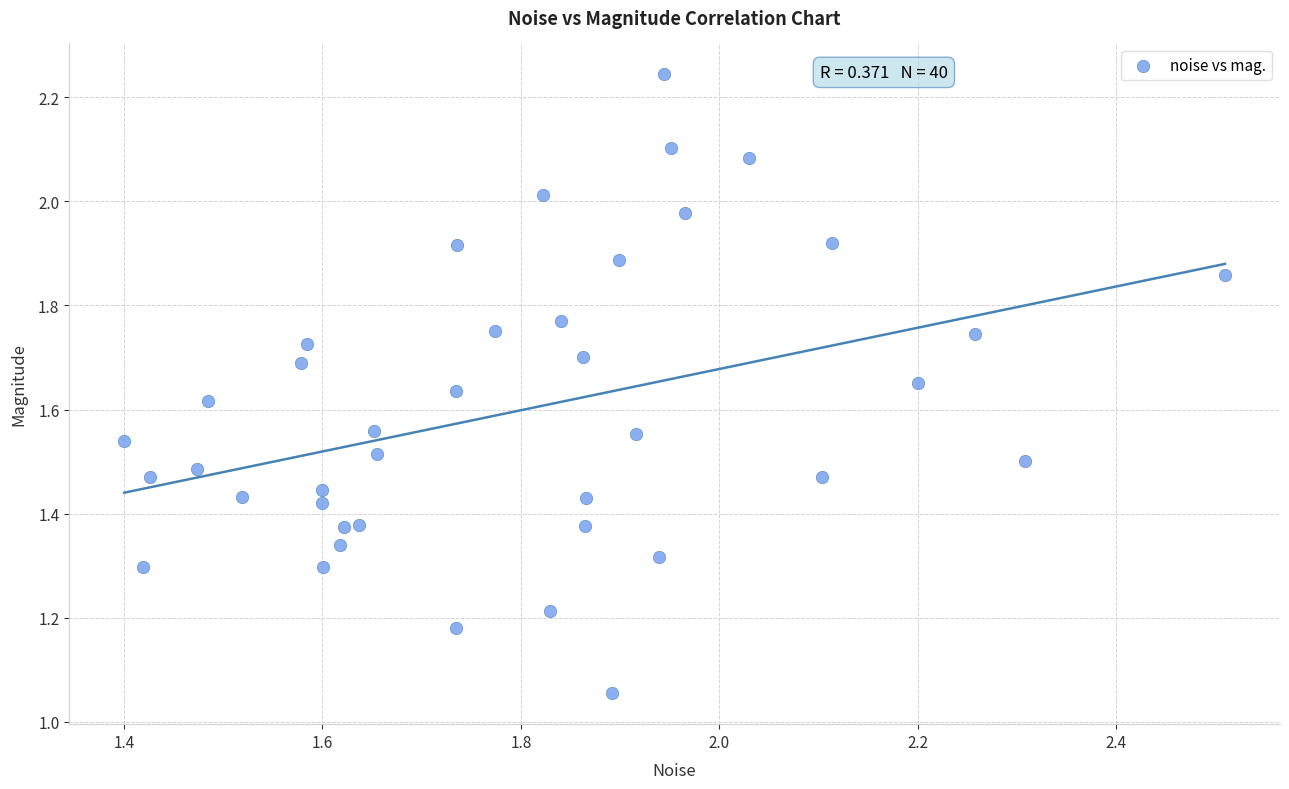

Count the number of points in this scatter plot.

40